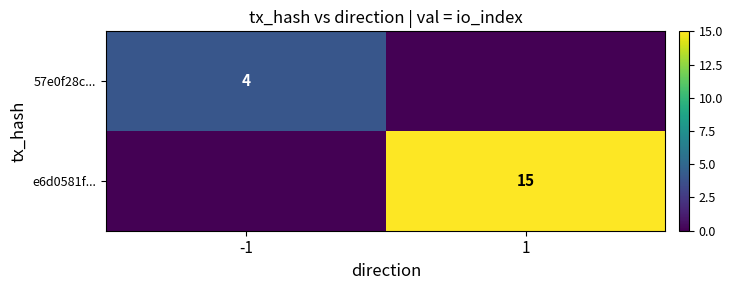

True or false: e6d0581f... has a value of 26 at 1.

False